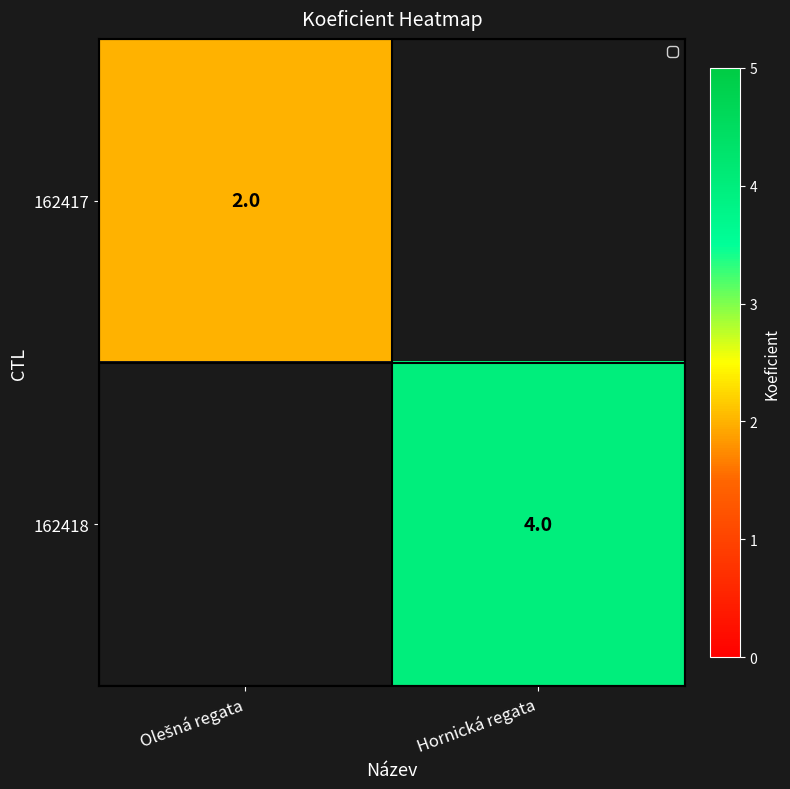

Is it true that 162418 equals 7 at Hornická regata?

False